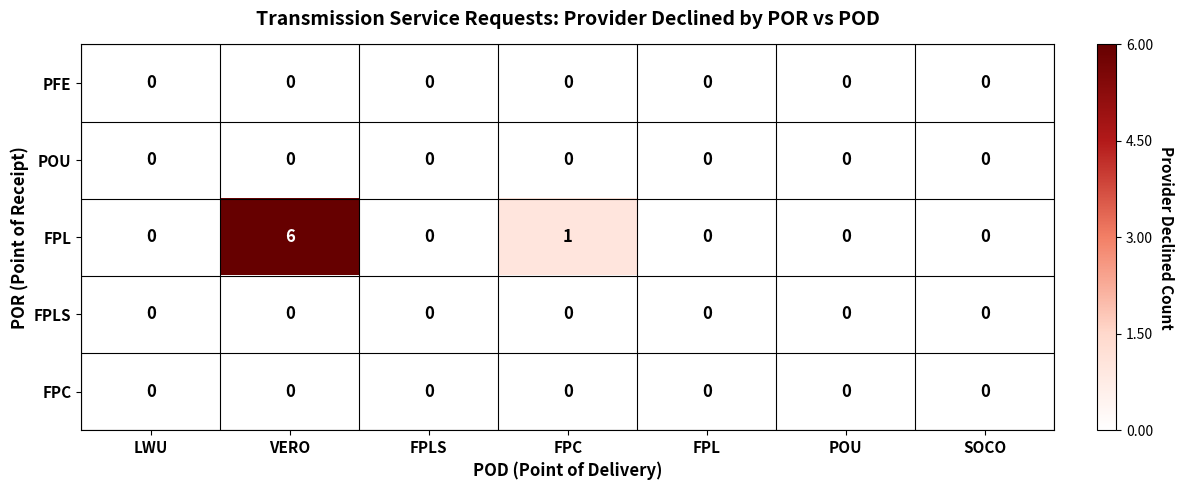

What is the maximum value shown in the chart?

6